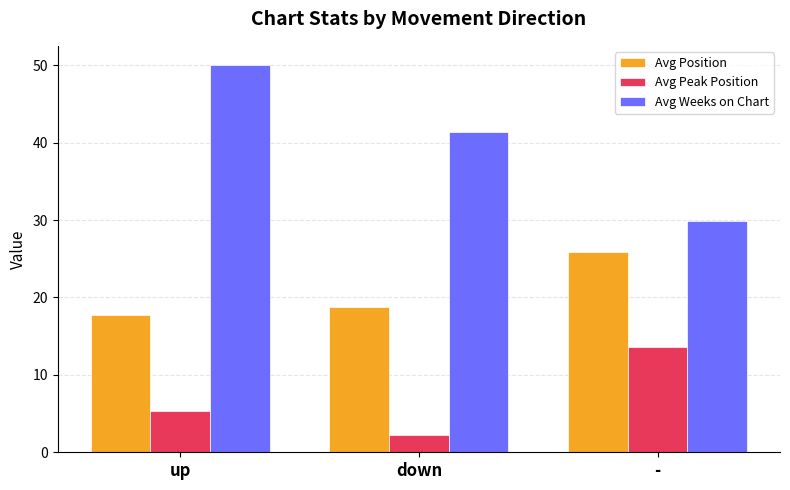

Reading left to right, extract all data points from this chart.

Avg Position: 17.7	18.8	25.9
Avg Peak Position: 5.3	2.2	13.5
Avg Weeks on Chart: 50.0	41.4	29.9